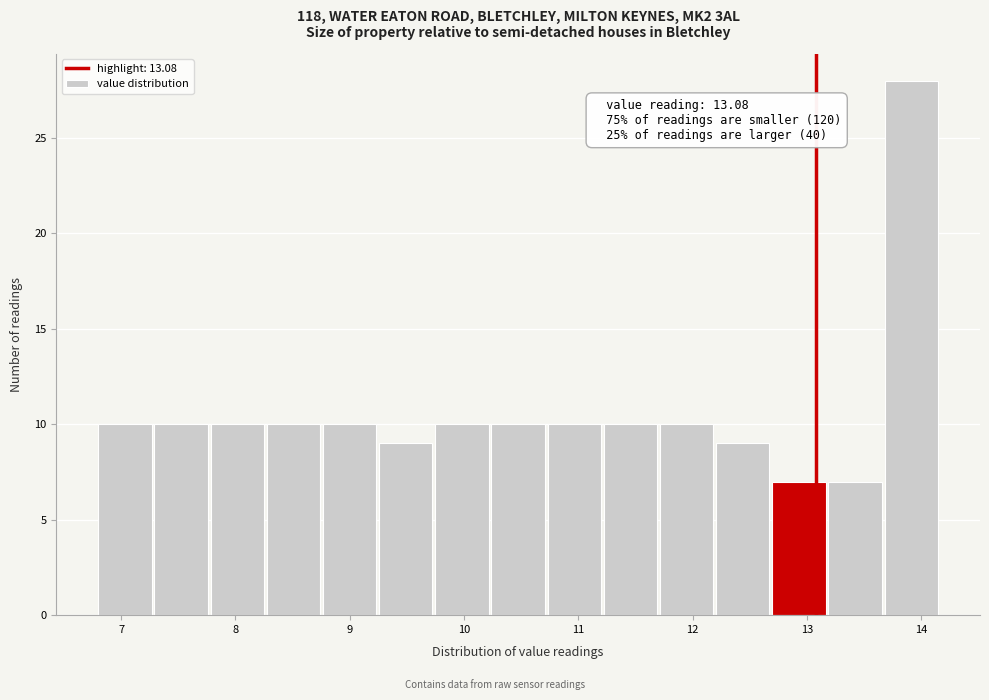

Which range on the x-axis has the tallest bar?

13.7 to 14.2